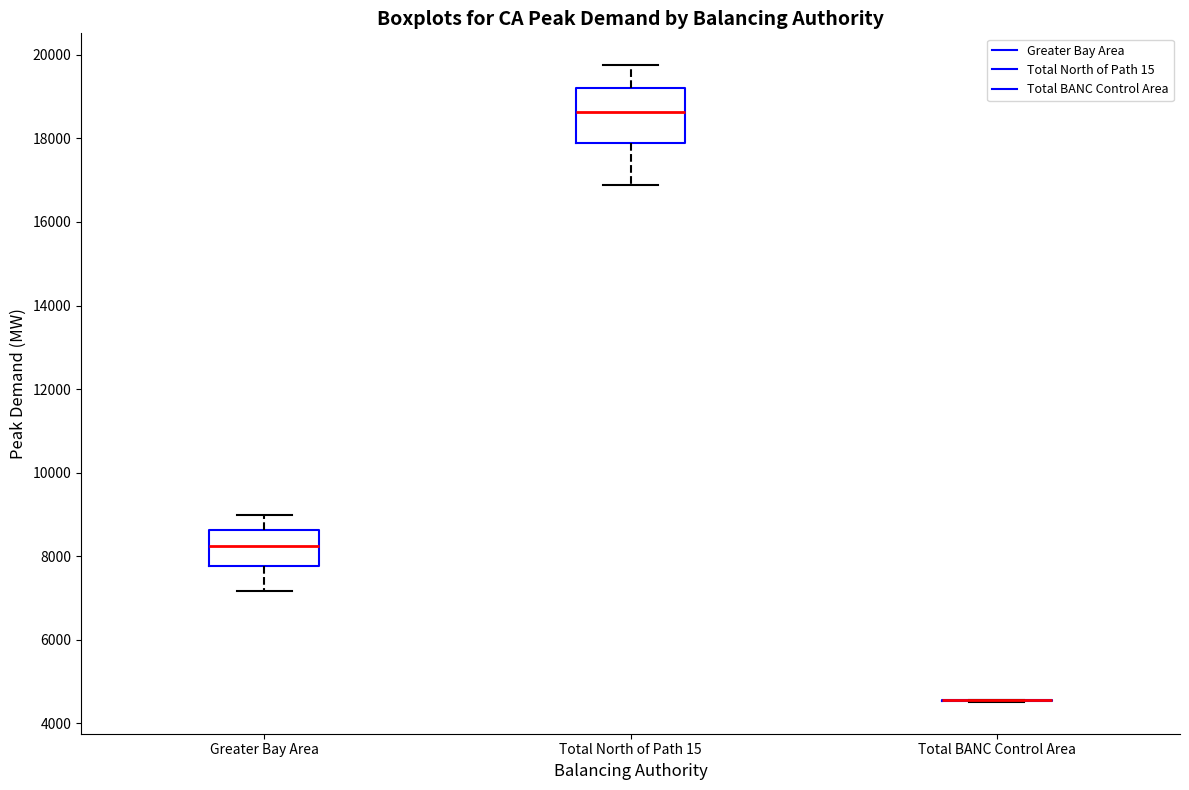

Reading left to right, transcribe this box plot: for each box, give where its median line is, the range the box spans, and where its two whiskers end, as read against the y-axis. The values are not printed on the chart, so give them approximately, as read against the axis.

Greater Bay Area: median 8200, box 7800 to 8600, whiskers 7200 to 9000
Total North of Path 15: median 18600, box 17800 to 19200, whiskers 16800 to 19800
Total BANC Control Area: box collapsed to a line at 4600, whiskers 4600 to 4600